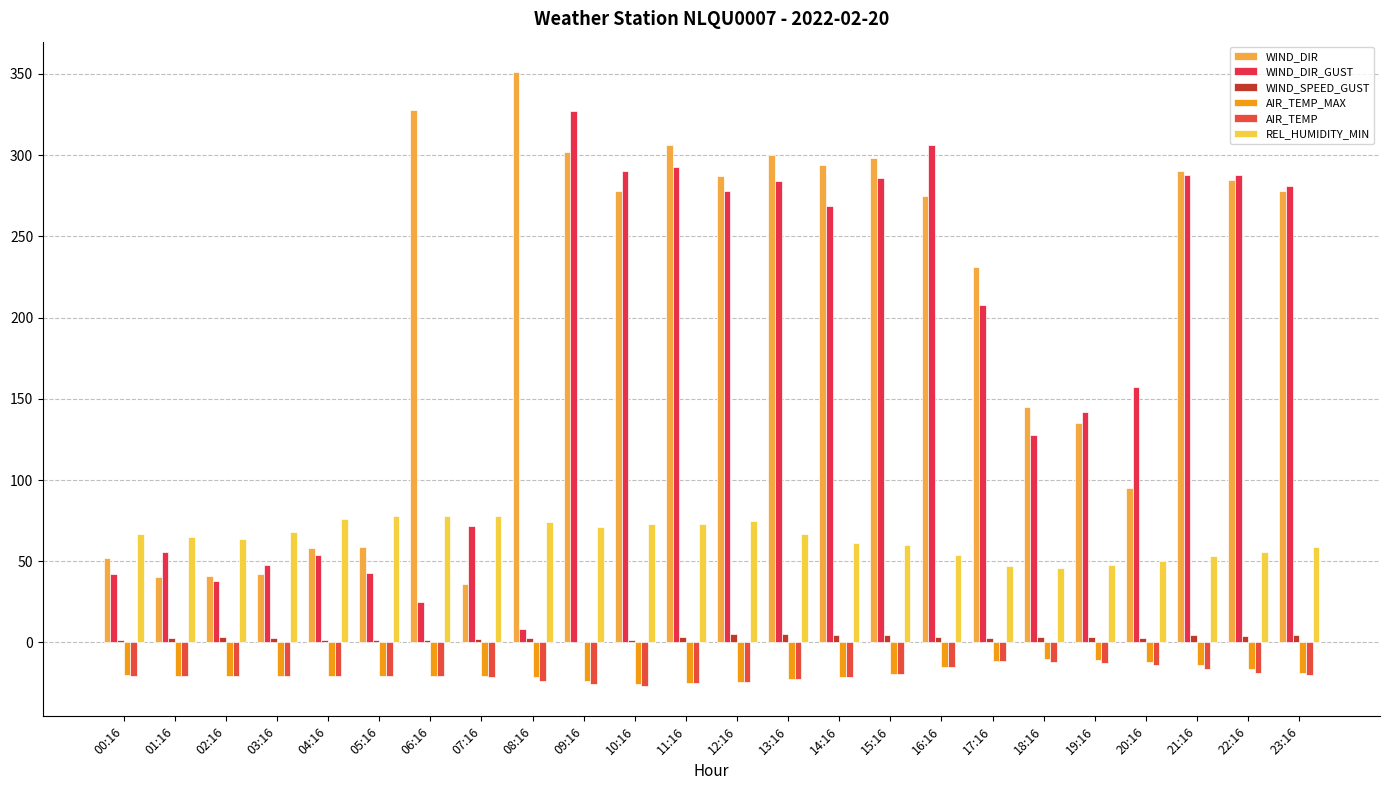

What is the sum of all WIND_SPEED_GUST values?

72.4